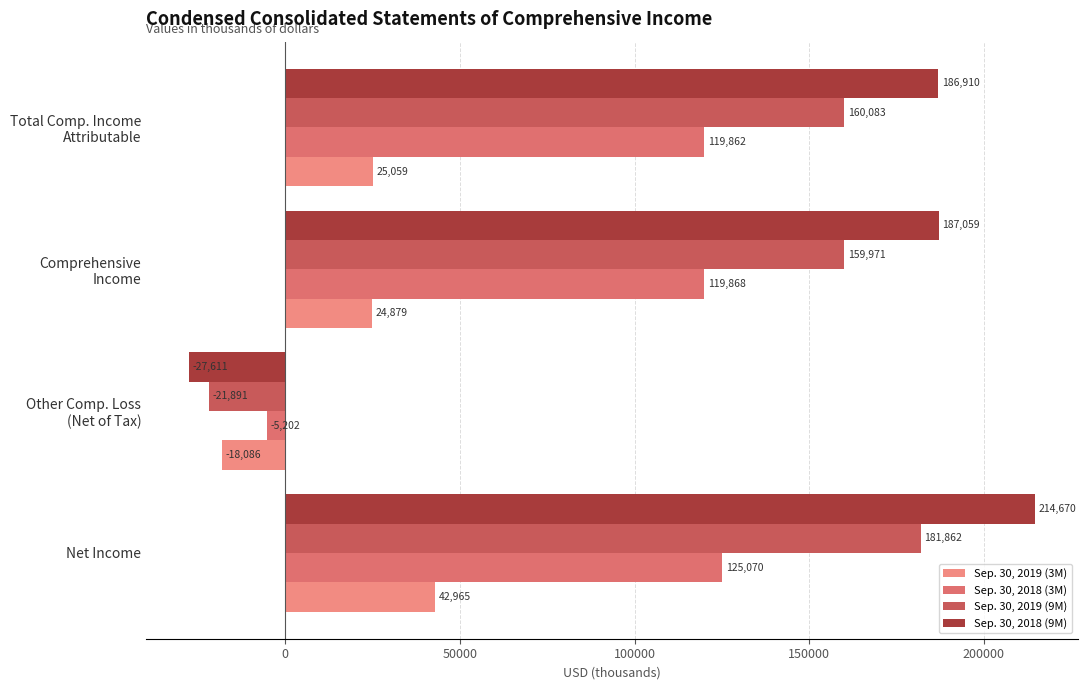

List the series in order of their peak value, highest first.

Sep. 30, 2018 (9M), Sep. 30, 2019 (9M), Sep. 30, 2018 (3M), Sep. 30, 2019 (3M)